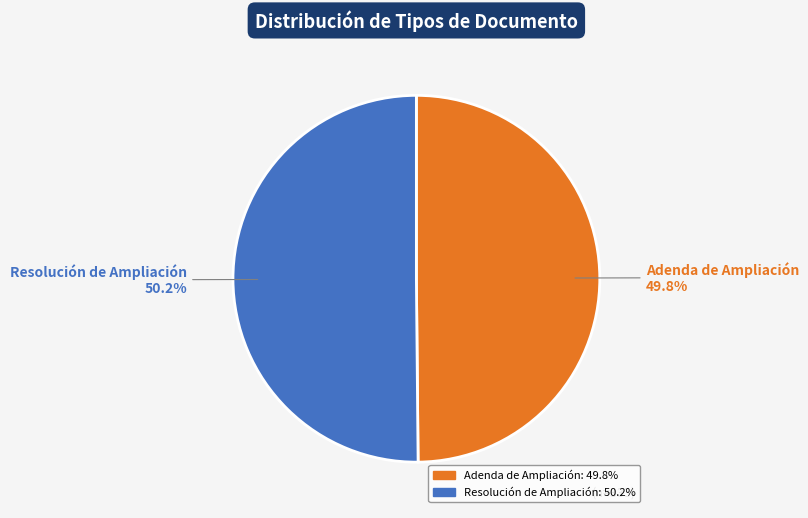

Combined, do Resolución de Ampliación and Adenda de Ampliación account for over 50%?

Yes